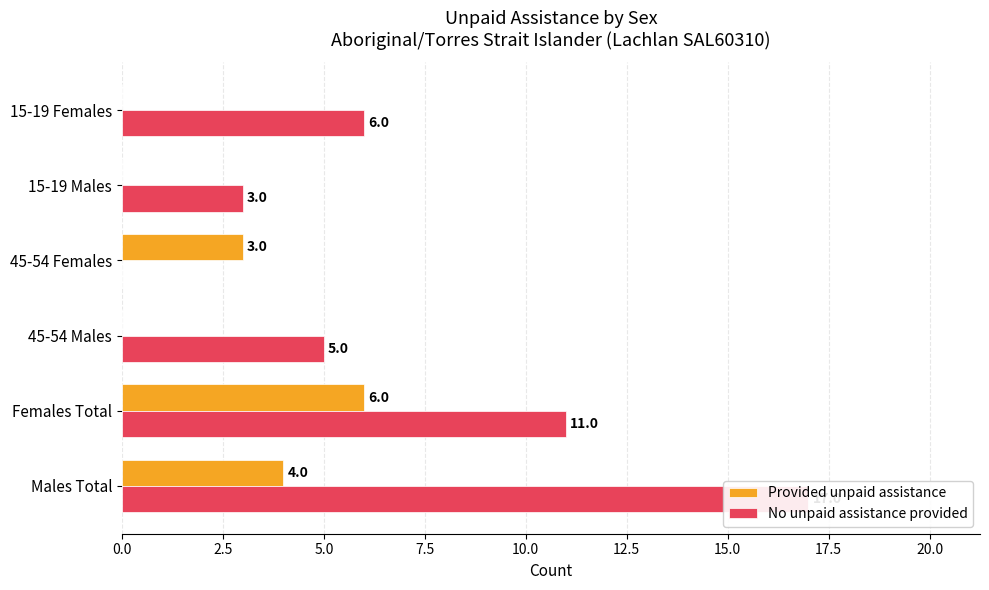

How many values in Provided unpaid assistance are above zero?

3